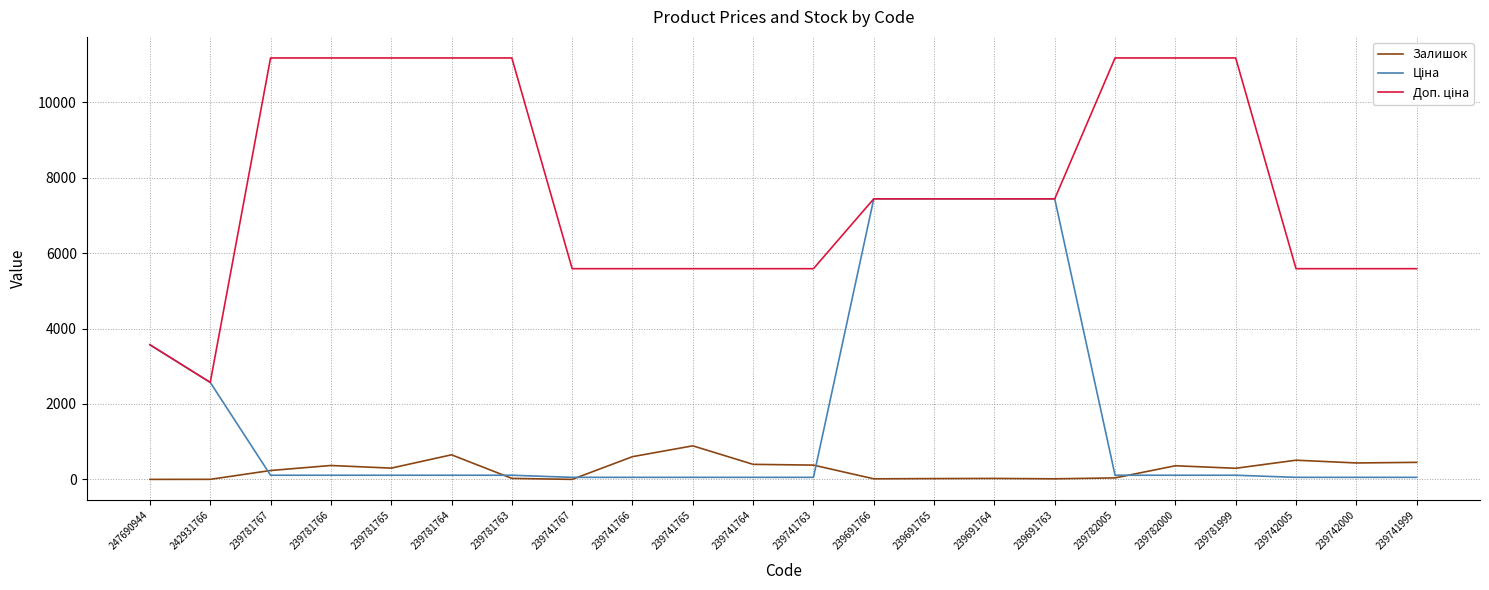

What is the total value across all series at 239741764?

6040.9